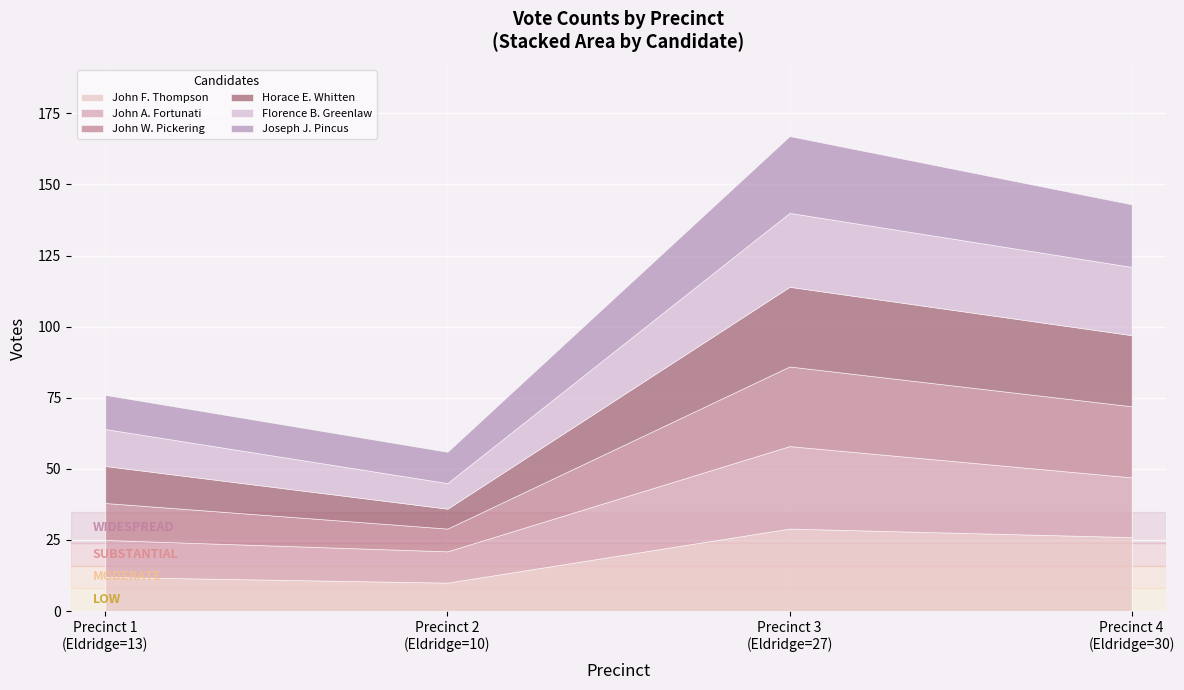

Where do John A. Fortunati and John W. Pickering first cross each other?

Precinct 3 and Precinct 4